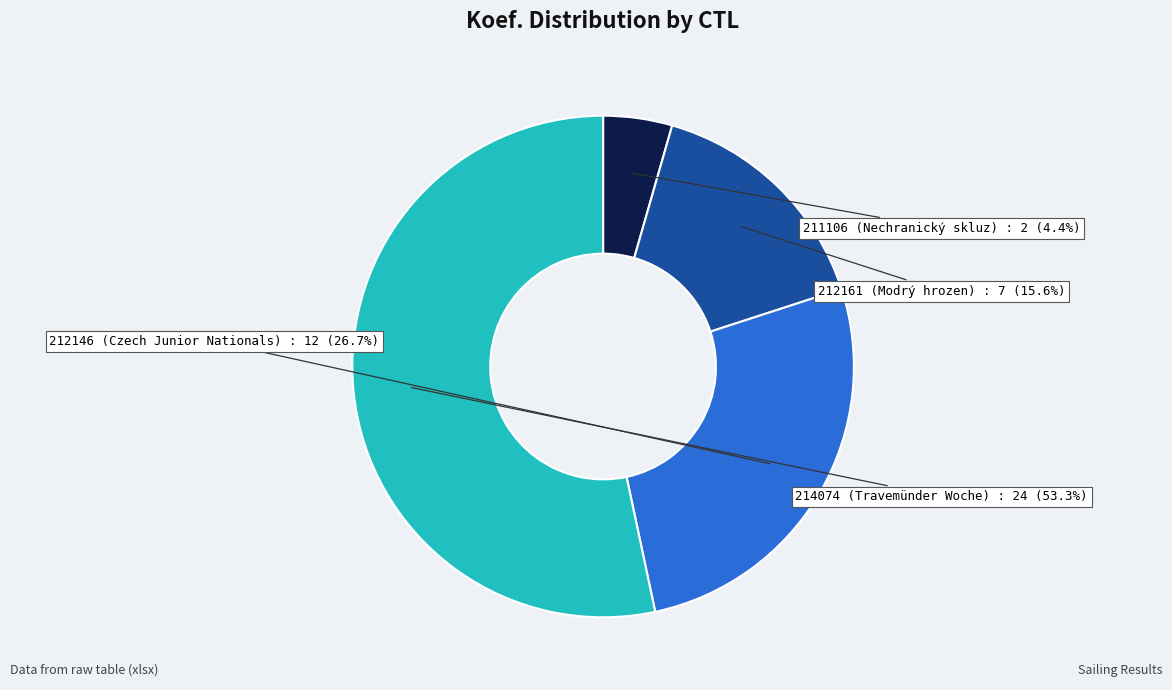

Is there a majority slice in this chart?

Yes